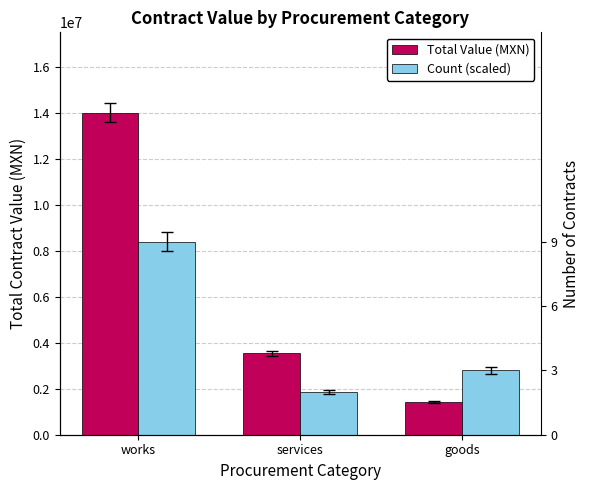

Which label corresponds to the largest value in the chart?

works